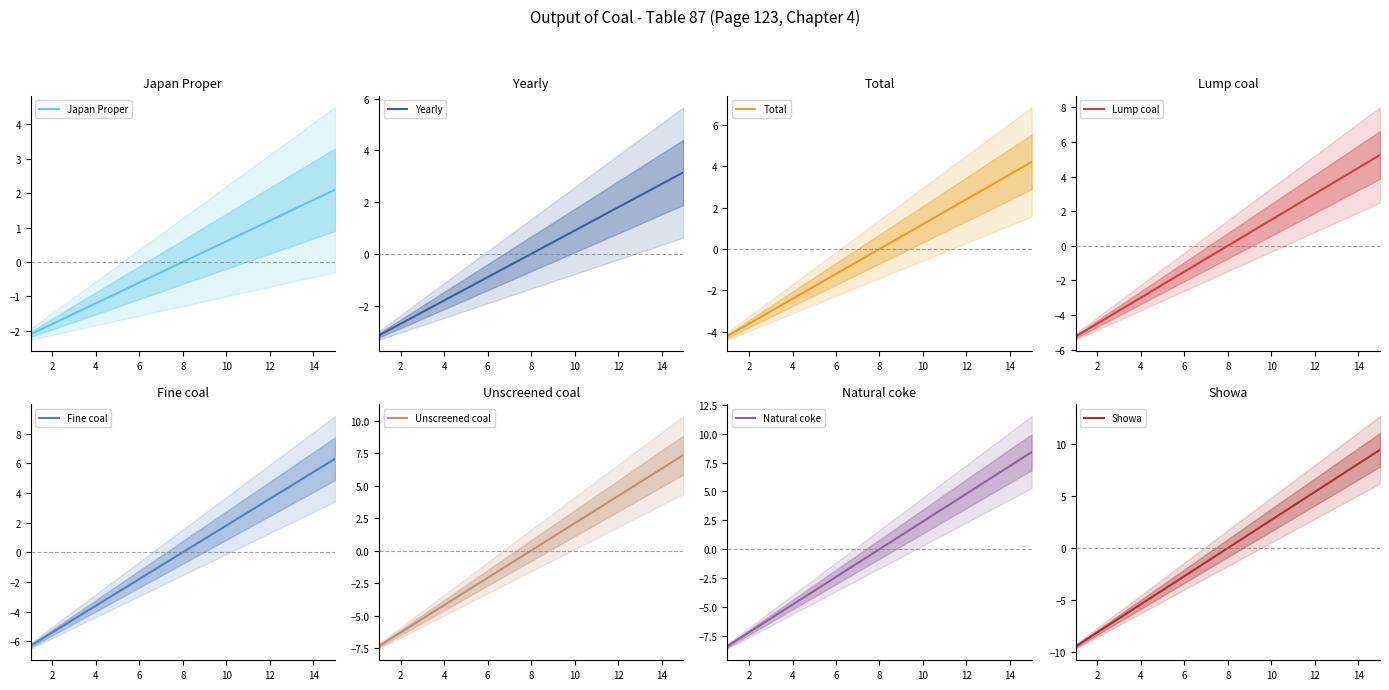

List the labels in order of value, largest first.

15, 14, 13, 12, 11, 10, 9, 8, 7, 6, 5, 4, 3, 2, 1